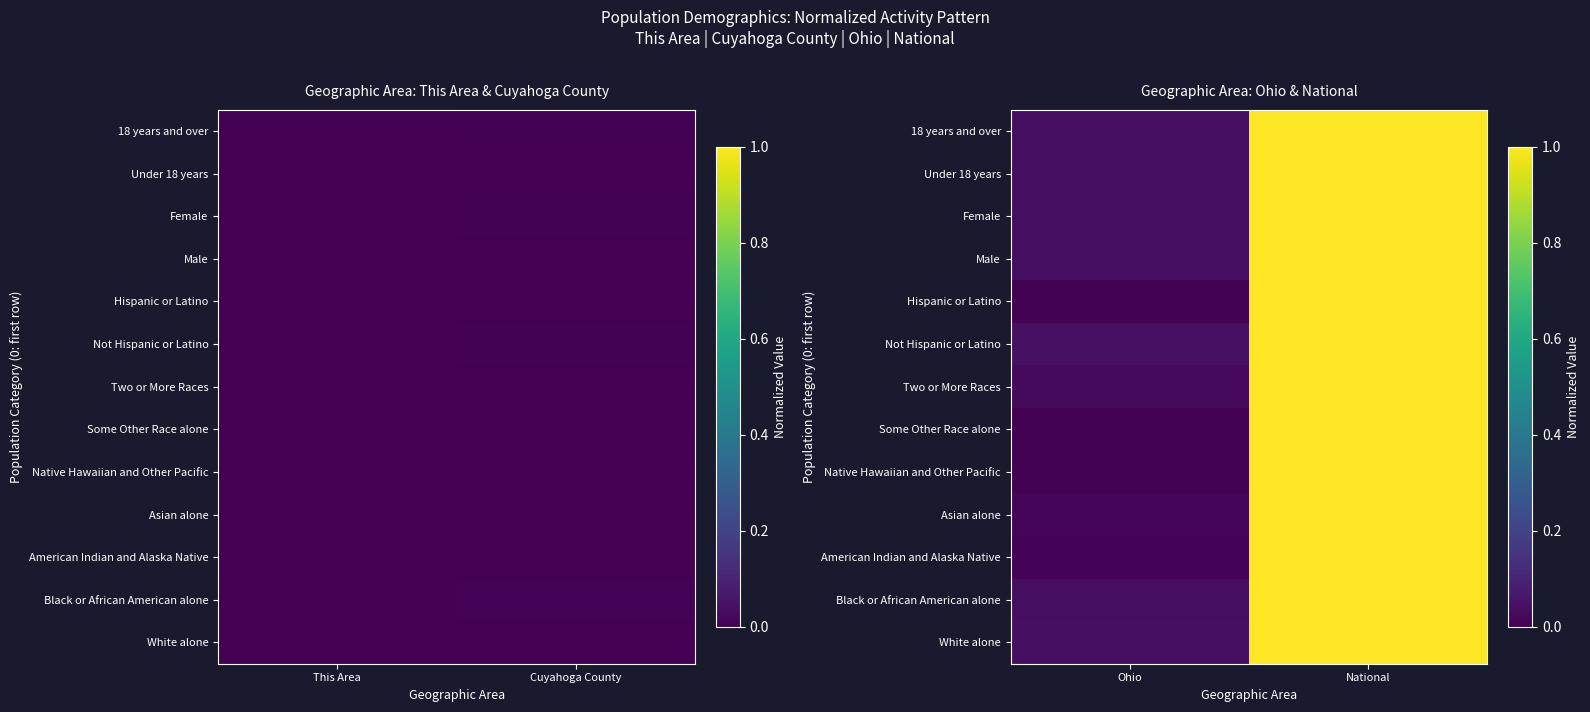

Which series has the largest range (max minus min)?

Some Other Race alone